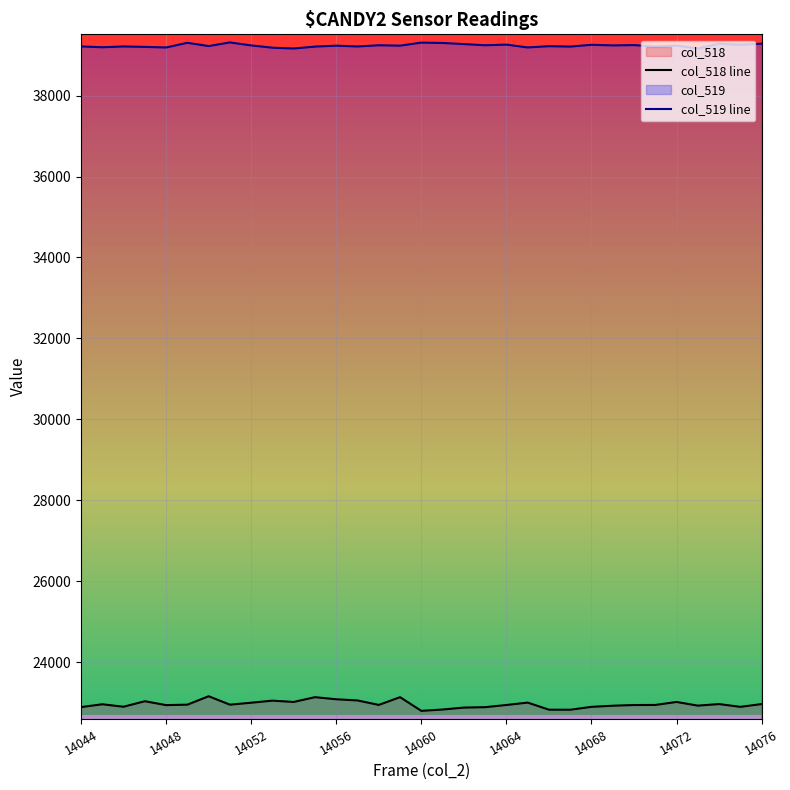

How many interior local peaks does the col_519 line series have?

12